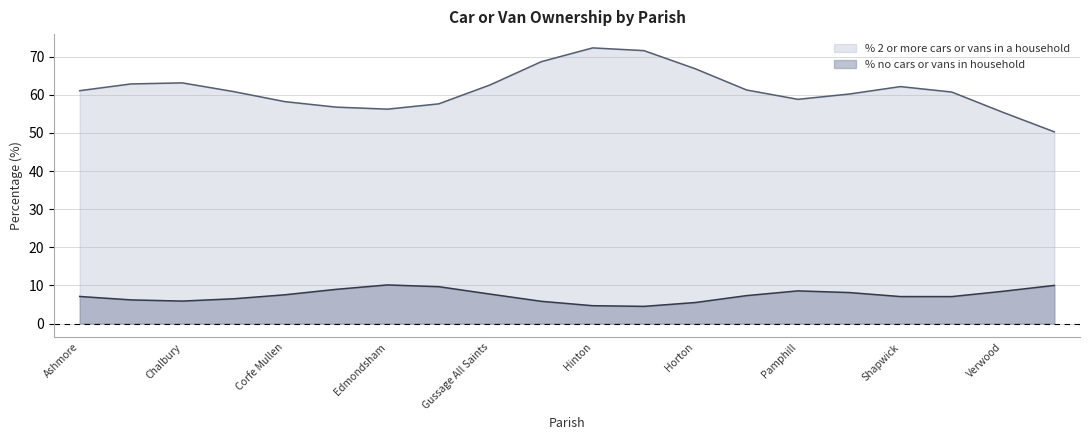

Which label corresponds to the smallest value in the chart?

Hinton